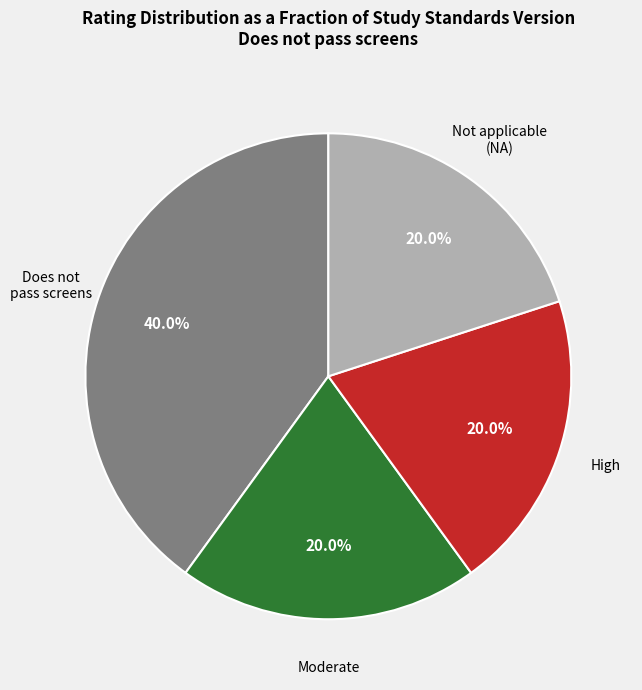

Is there any slice that represents more than half of the pie?

No